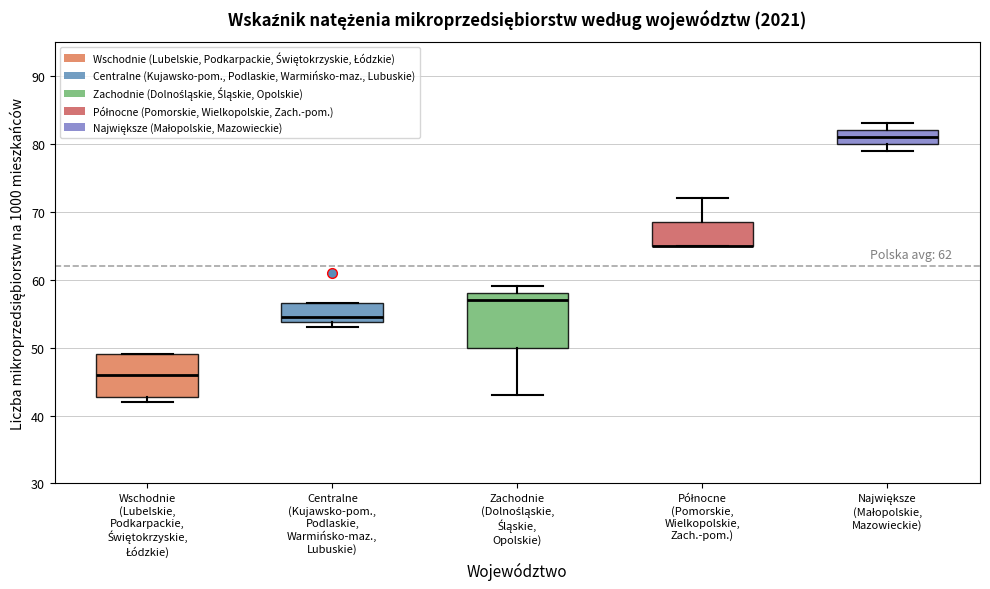

Reading left to right, read every box against the y-axis: the position of its median line, the range the box covers, and the ends of its whiskers. The values are not printed on the chart, so give them approximately, as read against the axis.

Wschodnie (Lubelskie, Podkarpackie, Świętokrzyskie, Łódzkie): median 46, box 43 to 49, whiskers 42 to 49
Centralne (Kujawsko-pom., Podlaskie, Warmińsko-maz., Lubuskie): median 55, box 54 to 57, whiskers 53 to 57
Zachodnie (Dolnośląskie, Śląskie, Opolskie): median 57, box 50 to 58, whiskers 43 to 59
Północne (Pomorskie, Wielkopolskie, Zach.-pom.): median 65 (drawn on the box's lower edge), box 65 to 69, whiskers 65 to 72
Największe (Małopolskie, Mazowieckie): median 81, box 80 to 82, whiskers 79 to 83